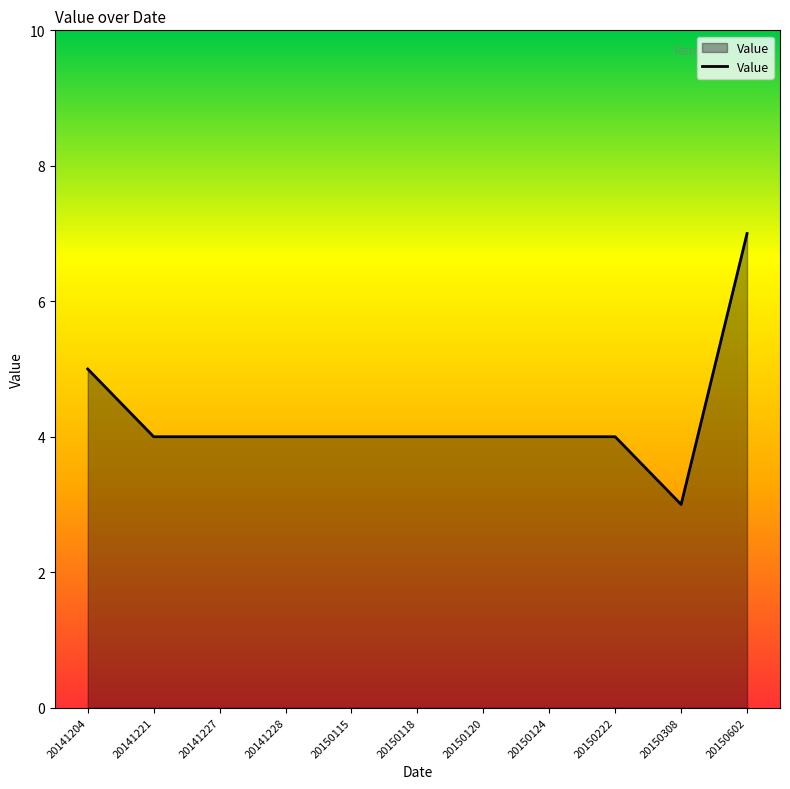

True or false: the data shows 5 at 20141204.

True